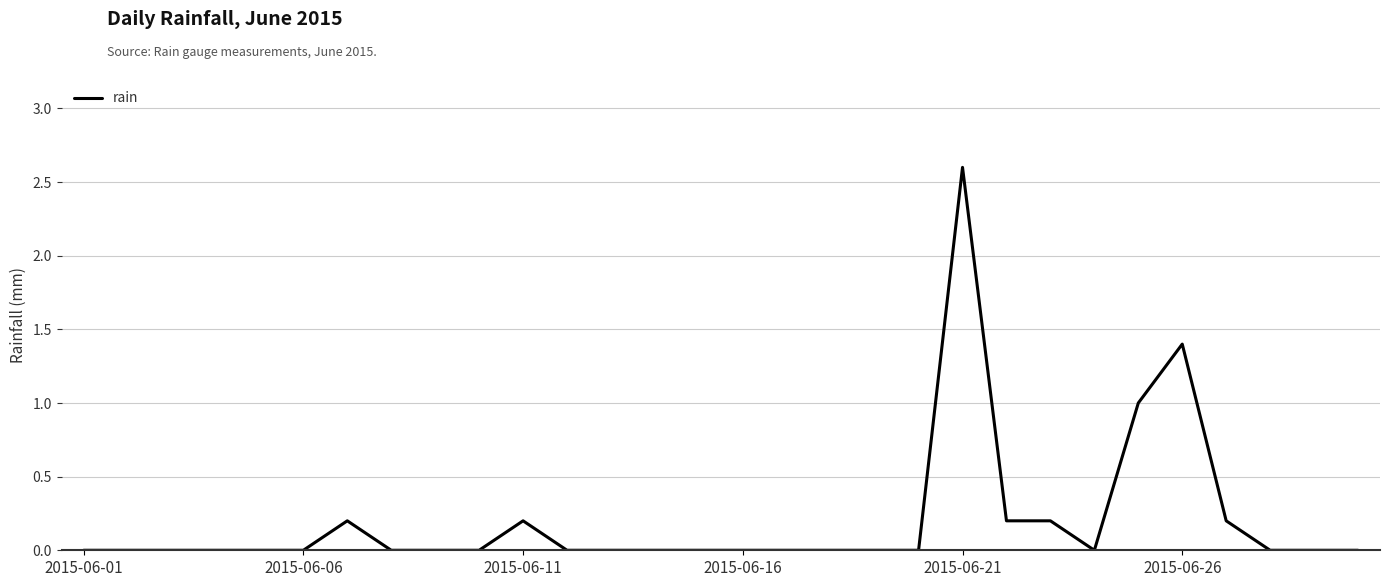

Is this an area chart (filled region under the line)?

No